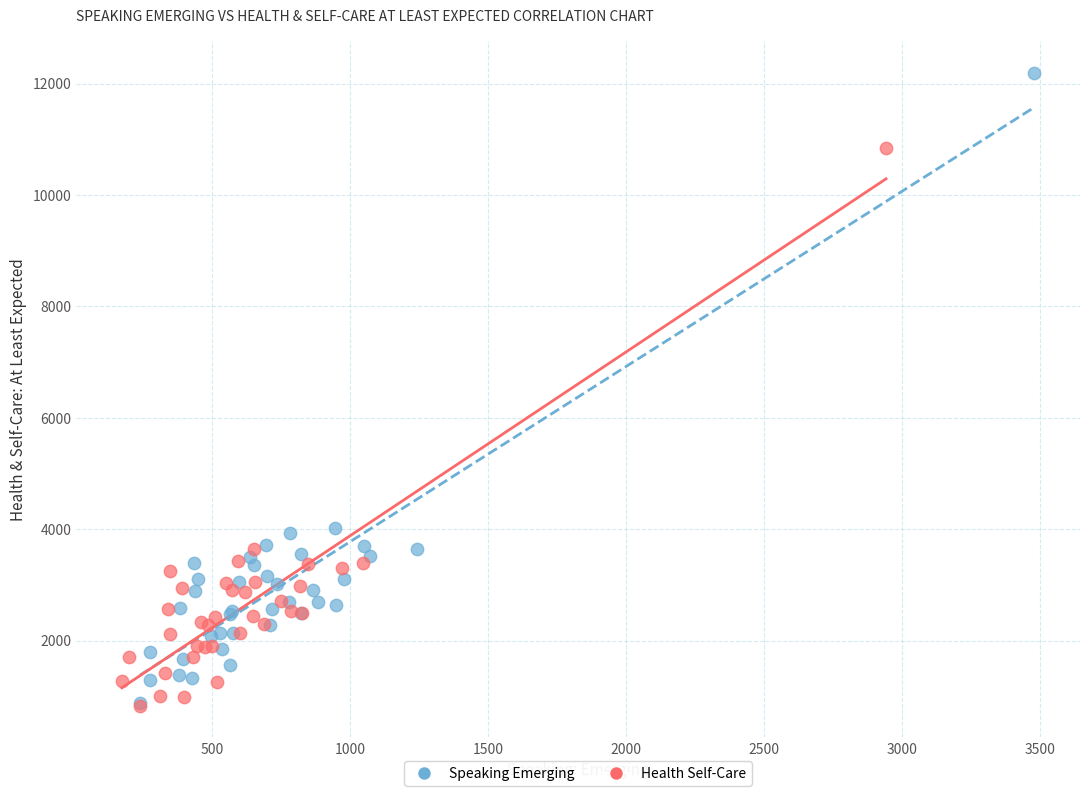

Which series contains the highest Y value?

Speaking Emerging